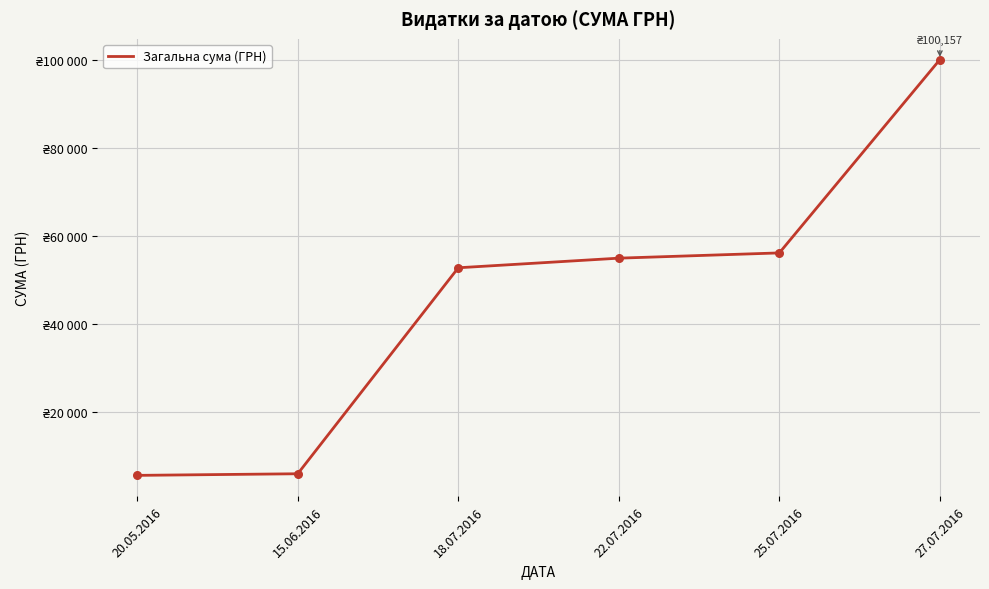

Which has a higher value, 18.07.2016 or 15.06.2016?

18.07.2016